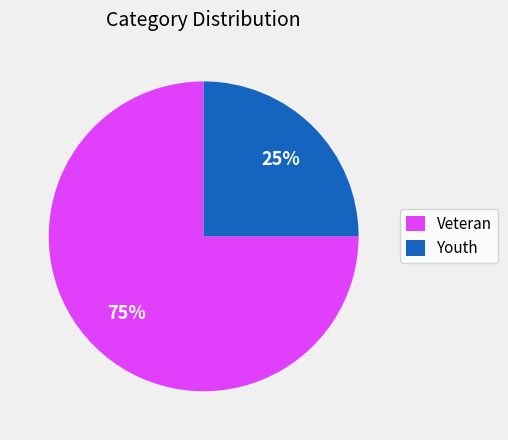

True or false: Veteran accounts for 85% of the total.

False